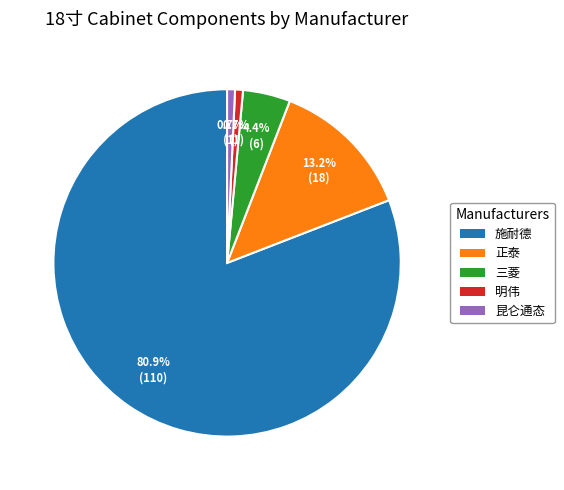

To the nearest percent, what is the average slice percentage?

20%